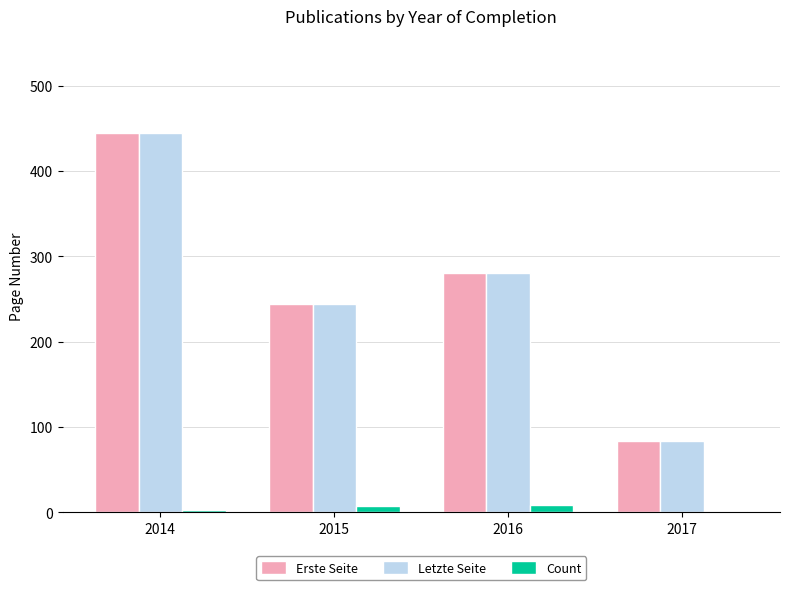

What is the total value across all series at 2015?

495.6